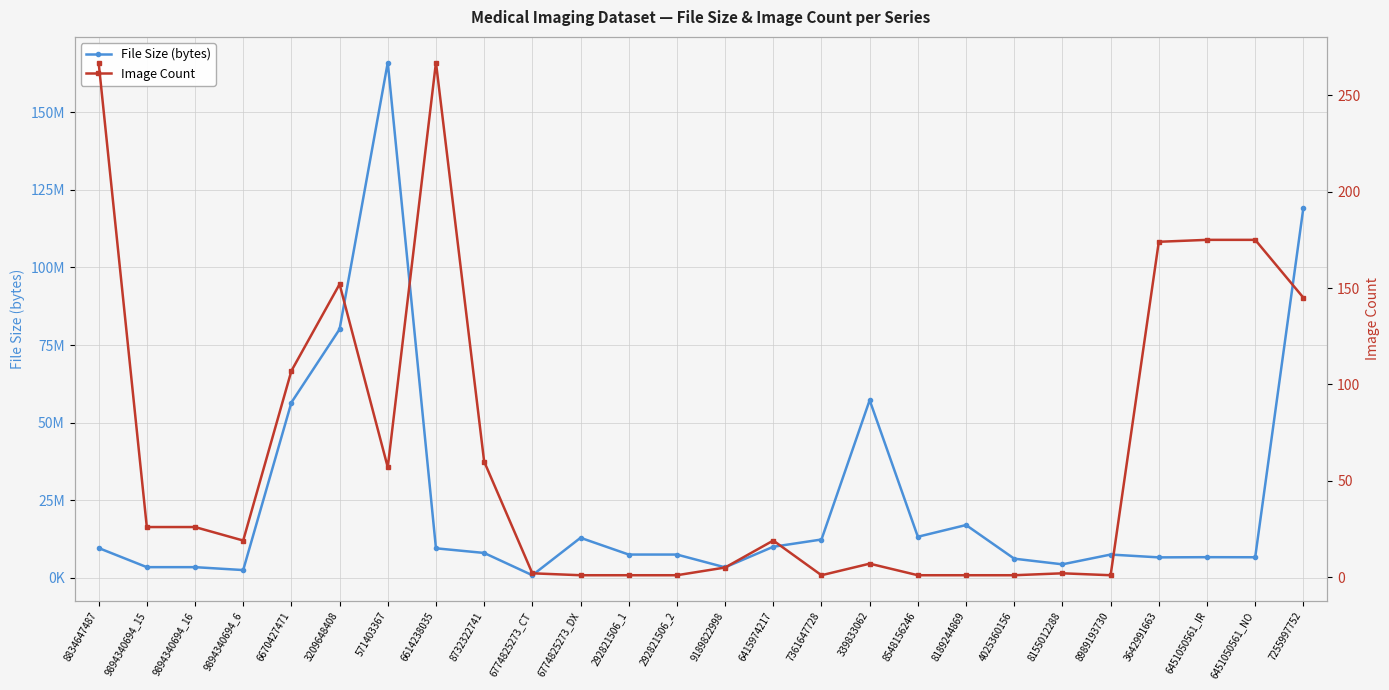

Where is the first local minimum for File Size (bytes)?

9894340694_15